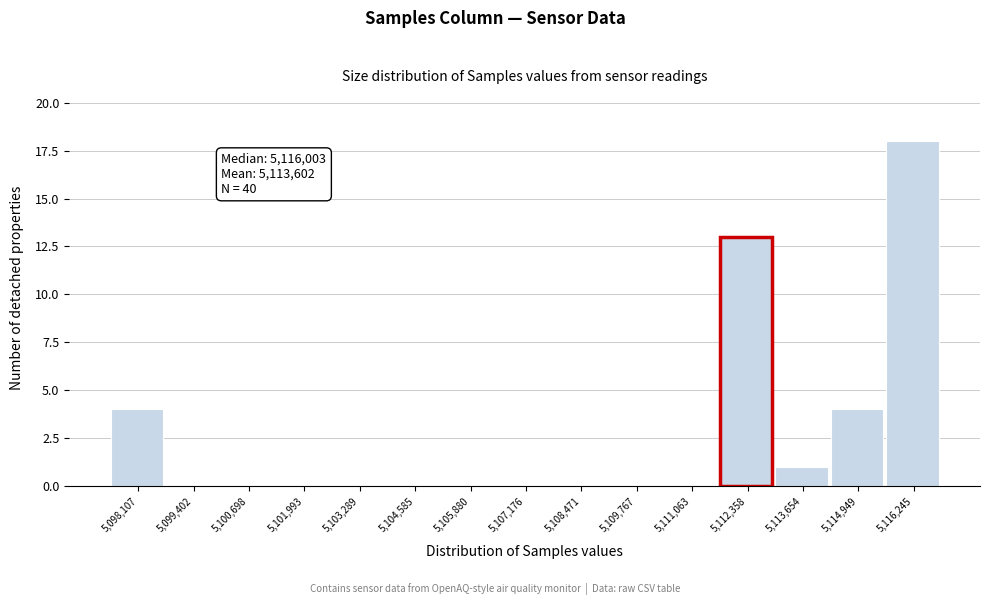

Reading left to right, transcribe all the data shown in this chart.

5,098,107=4	5,099,402=0	5,100,698=0	5,101,993=0	5,103,289=0	5,104,585=0	5,105,880=0	5,107,176=0	5,108,471=0	5,109,767=0	5,111,063=0	5,112,358=13	5,113,654=1	5,114,949=4	5,116,245=18